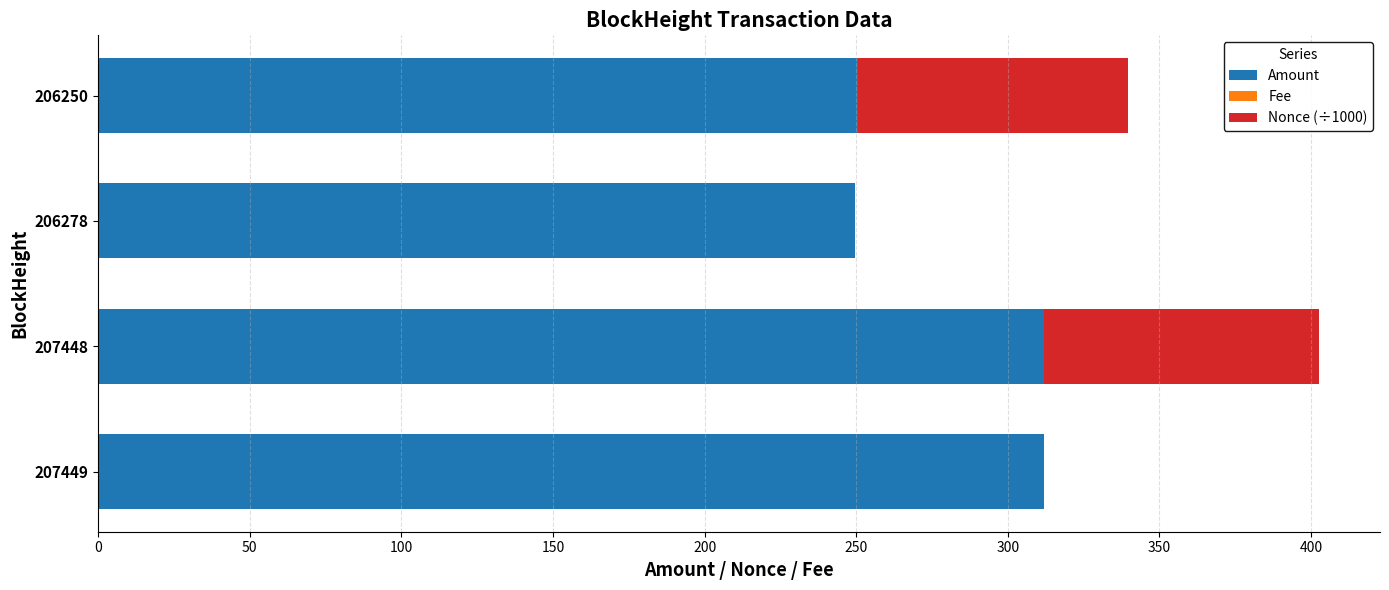

Where is Amount nearest to the value 280?

206250